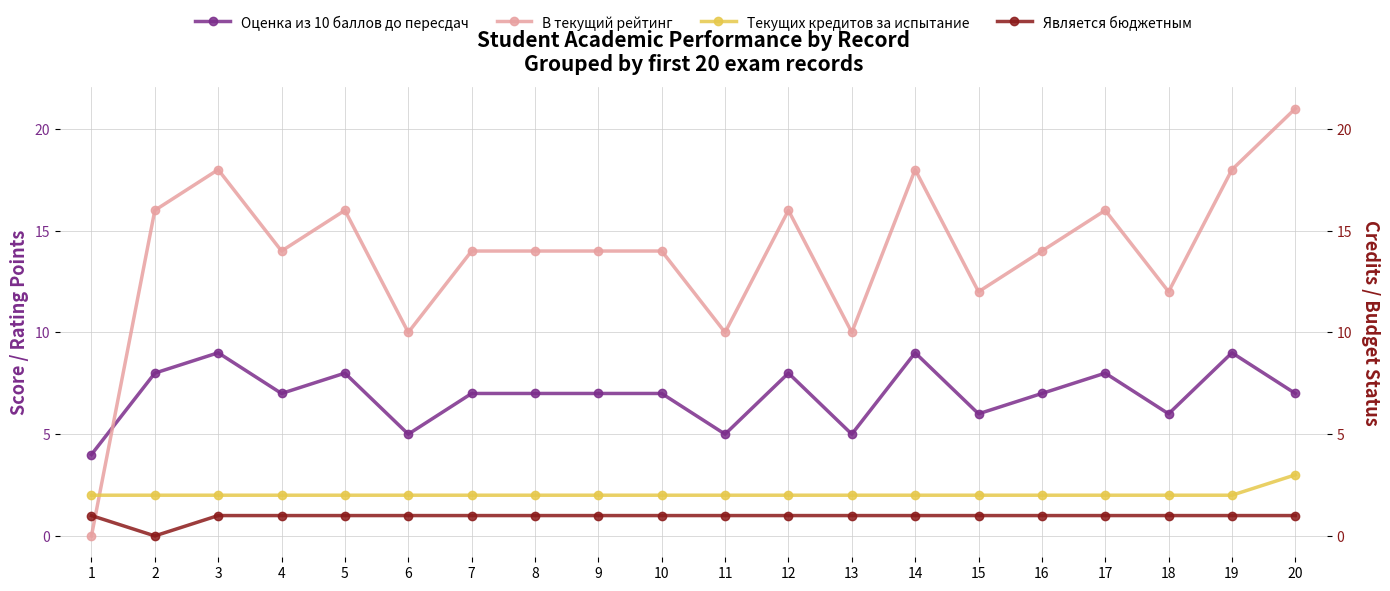

Reading left to right, list all the values displayed in this chart.

Оценка из 10 баллов до пересдач: 4	8	9	7	8	5	7	7	7	7	5	8	5	9	6	7	8	6	9	7
В текущий рейтинг: 0	16	18	14	16	10	14	14	14	14	10	16	10	18	12	14	16	12	18	21
Текущих кредитов за испытание: 2	2	2	2	2	2	2	2	2	2	2	2	2	2	2	2	2	2	2	3
Является бюджетным: 1	0	1	1	1	1	1	1	1	1	1	1	1	1	1	1	1	1	1	1